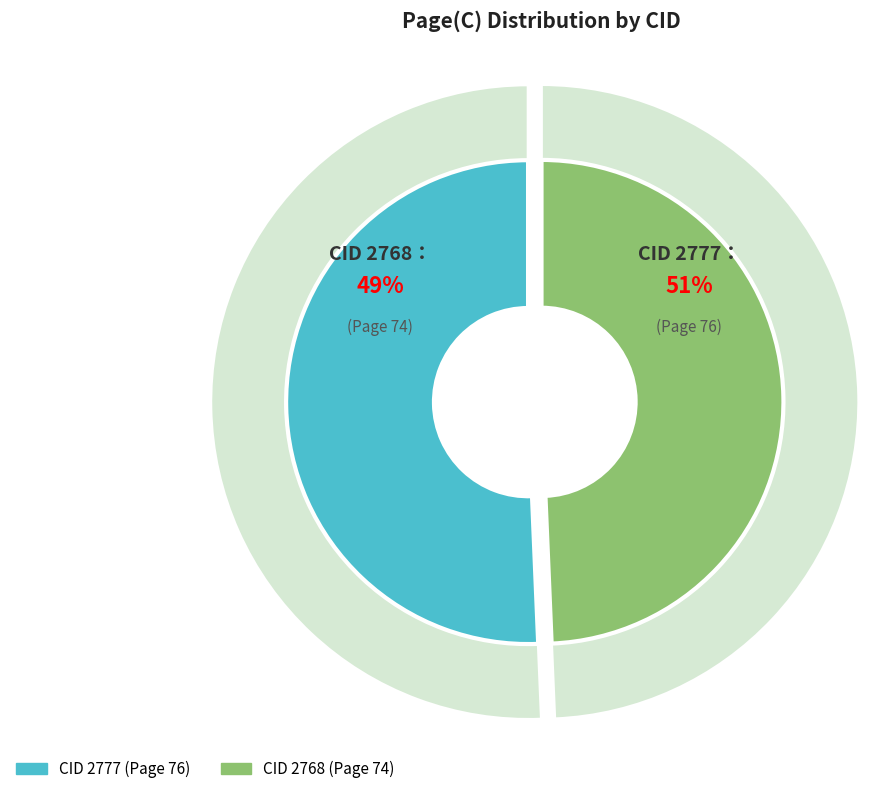

Approximately how many times larger is the value at 2777 compared to 2768?

1.0